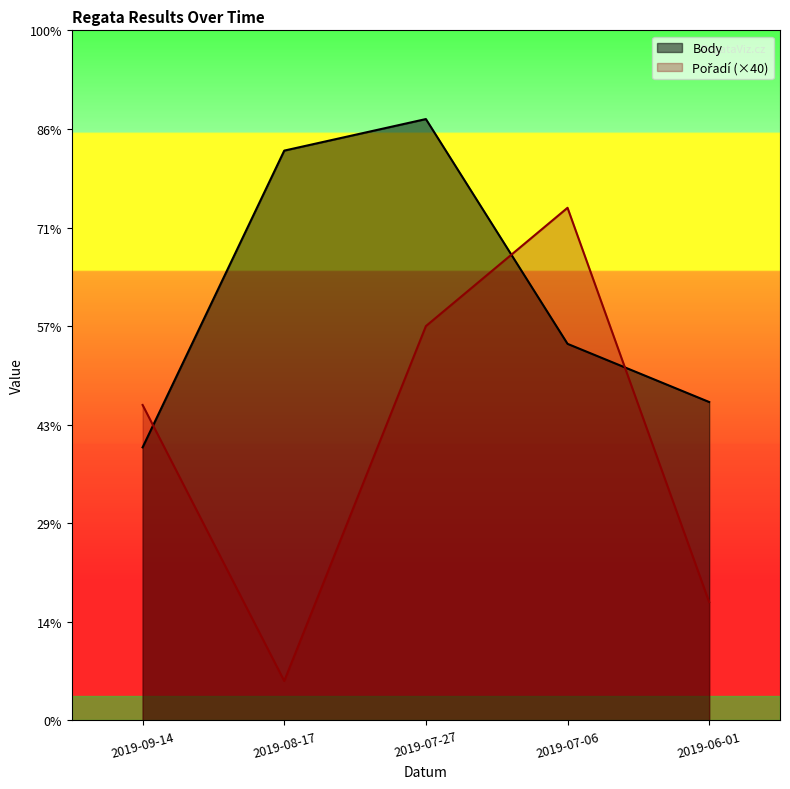

How many lines are shown in the chart?

2